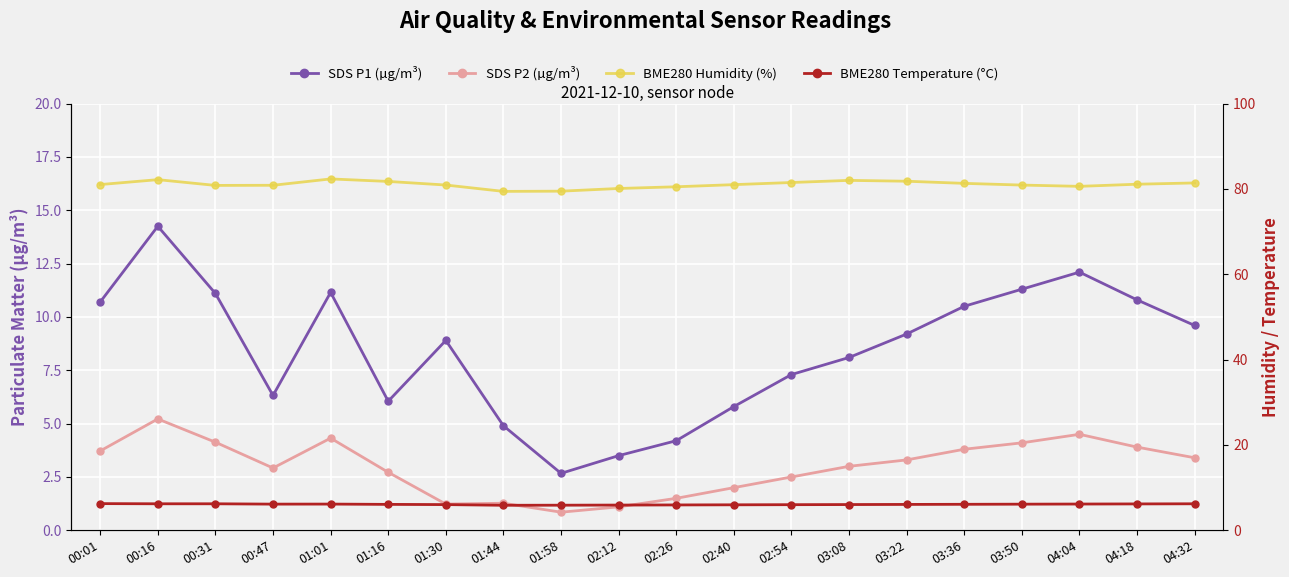

Reading left to right, what are all the values shown in this chart?

SDS P1 (µg/m³): 10.7	14.2	11.1	6.3	11.2	6.0	8.9	4.9	2.7	3.5	4.2	5.8	7.3	8.1	9.2	10.5	11.3	12.1	10.8	9.6
SDS P2 (µg/m³): 3.7	5.2	4.1	2.9	4.3	2.7	1.2	1.3	0.8	1.1	1.5	2.0	2.5	3.0	3.3	3.8	4.1	4.5	3.9	3.4
BME280 Humidity (%): 81.0	82.2	80.8	80.8	82.3	81.8	80.9	79.4	79.5	80.1	80.5	81.0	81.5	82.0	81.8	81.3	80.9	80.6	81.1	81.4
BME280 Temperature (°C): 6.3	6.2	6.2	6.1	6.2	6.1	6.0	5.9	5.9	5.9	6.0	6.0	6.0	6.0	6.1	6.1	6.1	6.2	6.2	6.2